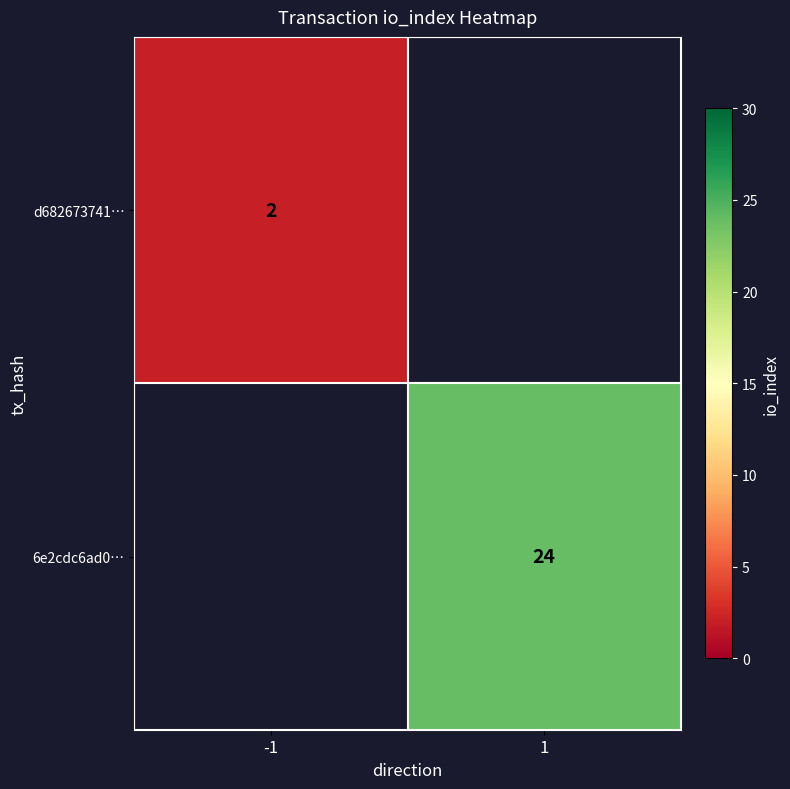

Is it true that d682673741… equals 2 at -1?

True